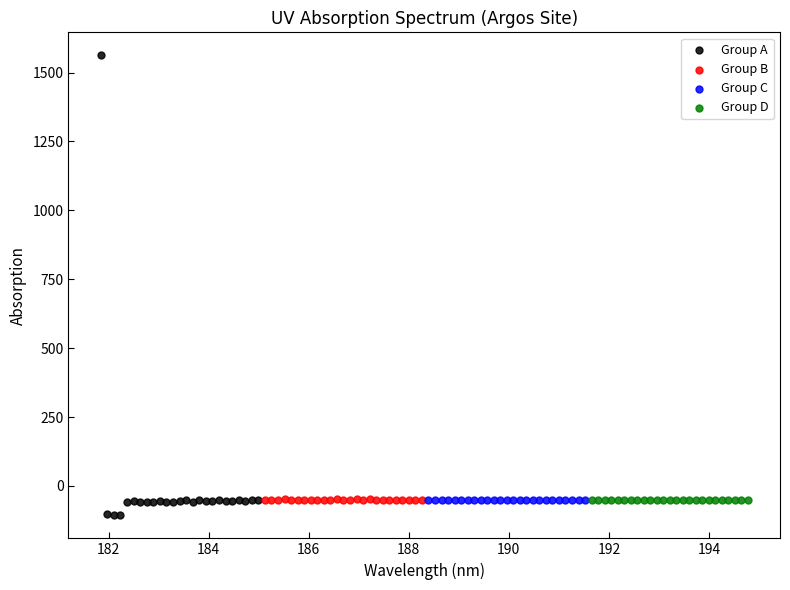

Which series has the widest spread of Y values?

Group A